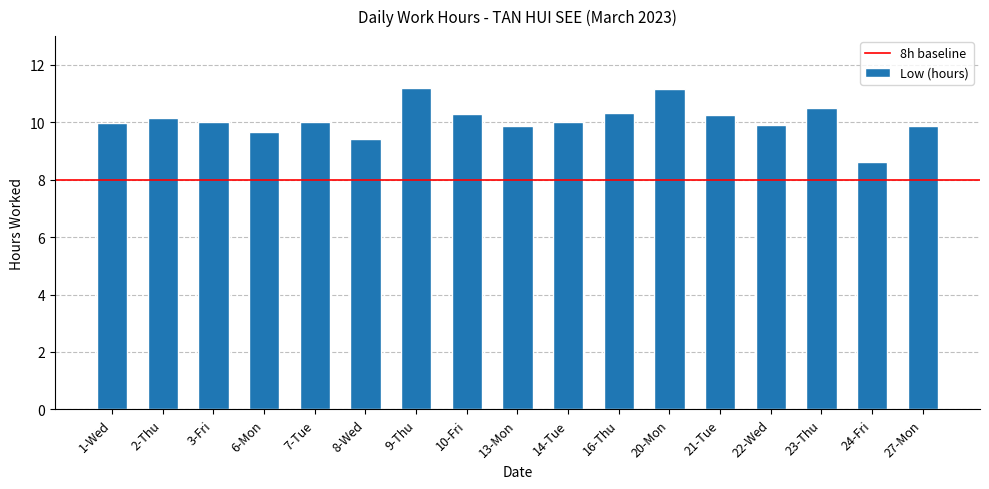

What is the maximum value shown in the chart?

11.2